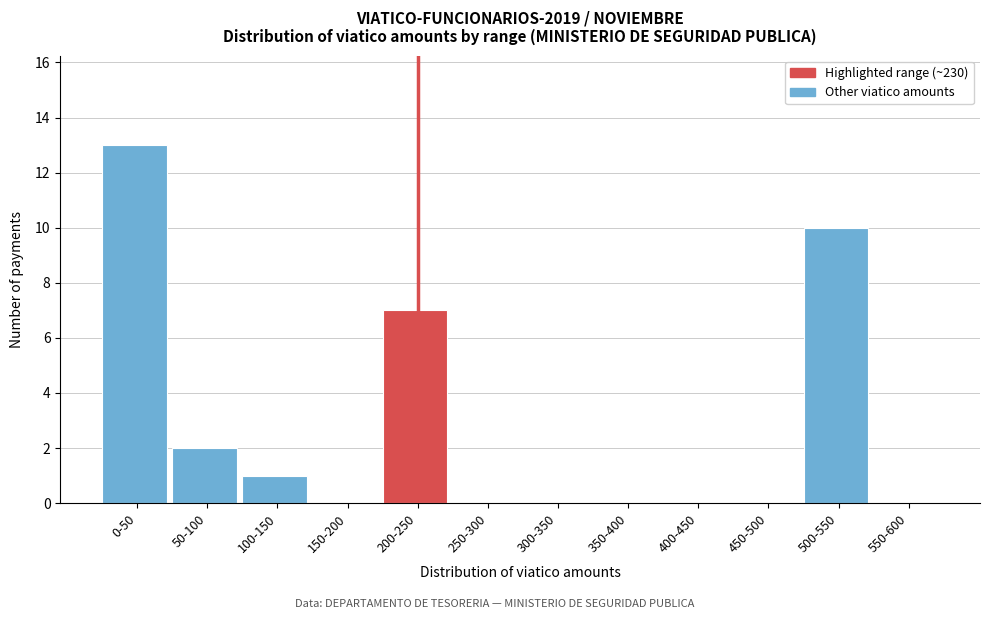

Reading left to right, list all the values displayed in this chart.

0-50=13	50-100=2	100-150=1	150-200=0	200-250=7	250-300=0	300-350=0	350-400=0	400-450=0	450-500=0	500-550=10	550-600=0